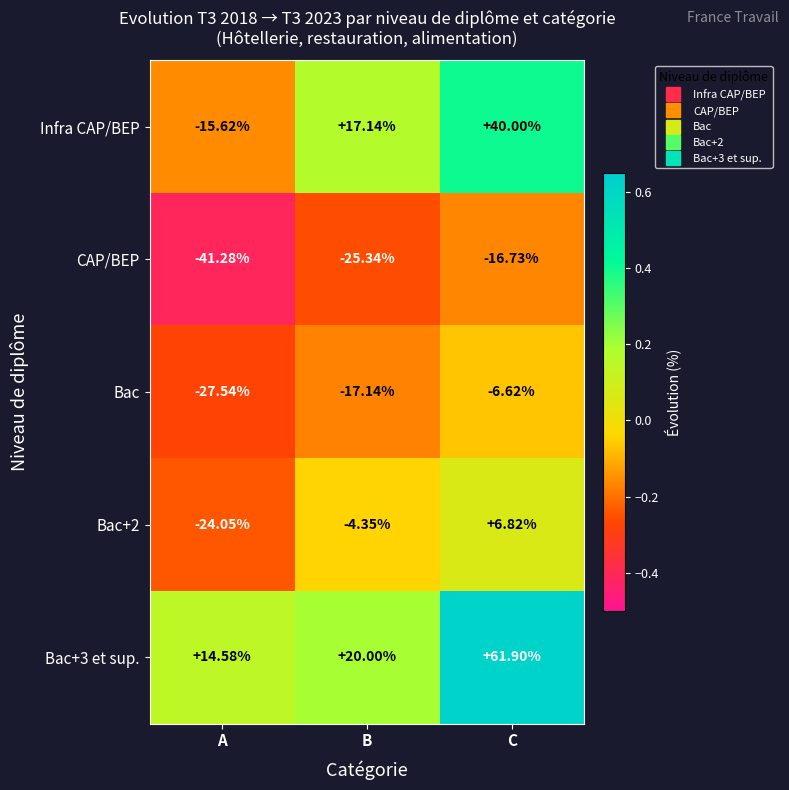

Where does the Infra CAP/BEP series first go above 17?

B